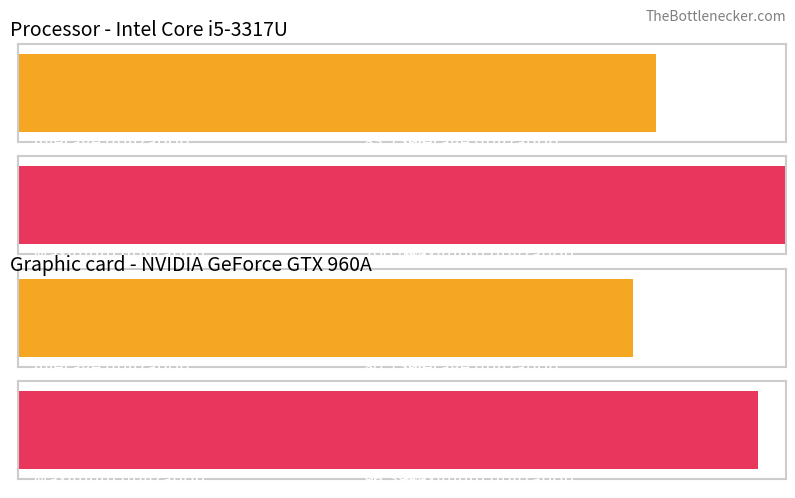

Is it true that Maximum utilization equals 17.5 at 20?

True